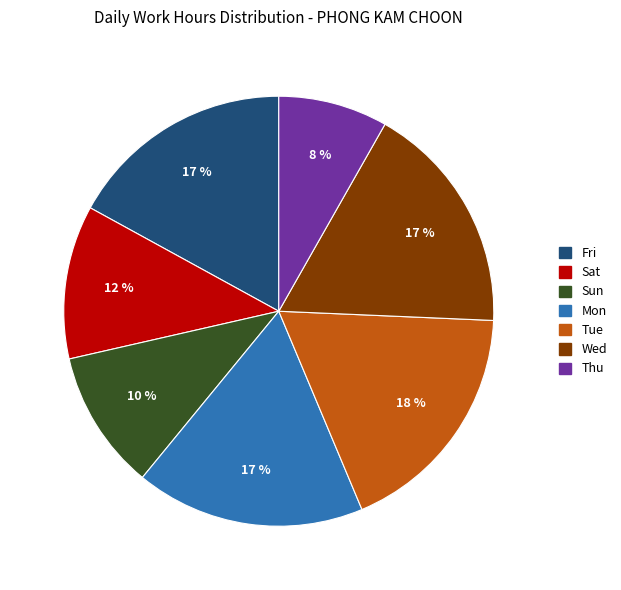

Is there any slice that represents more than half of the pie?

No